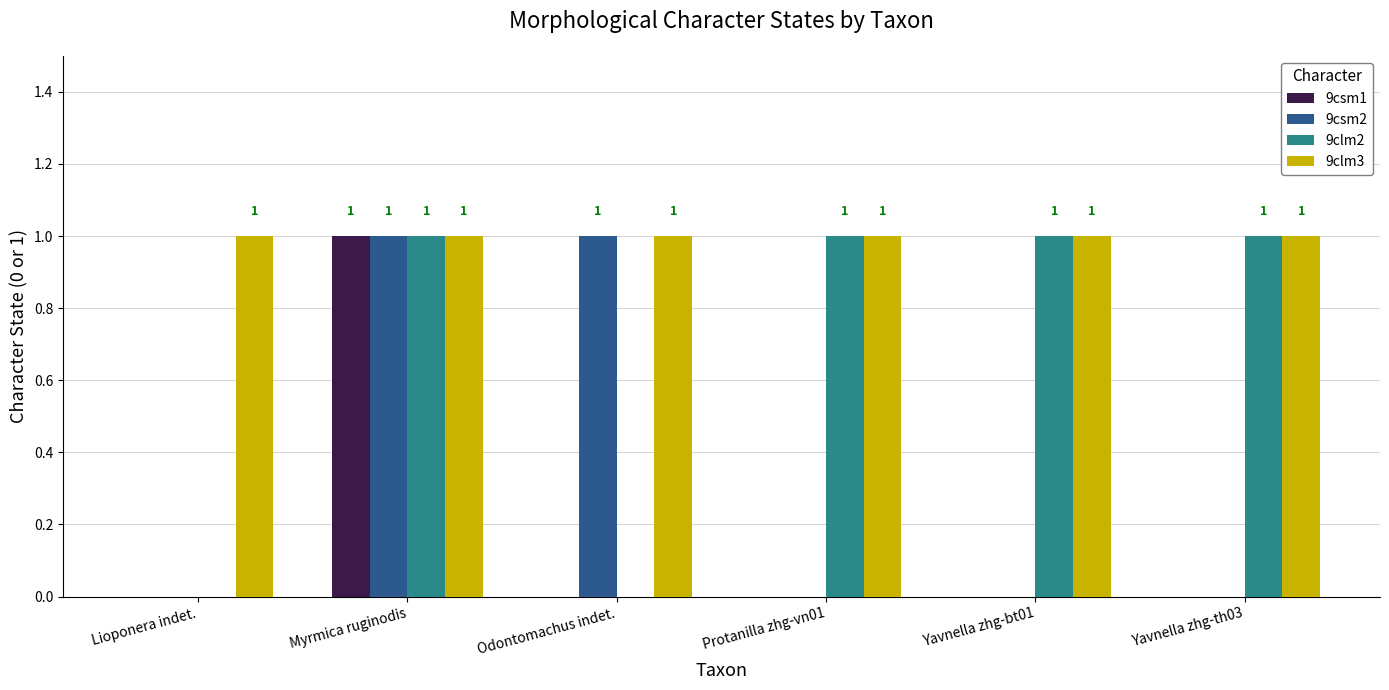

How many values in 9csm2 are above zero?

2